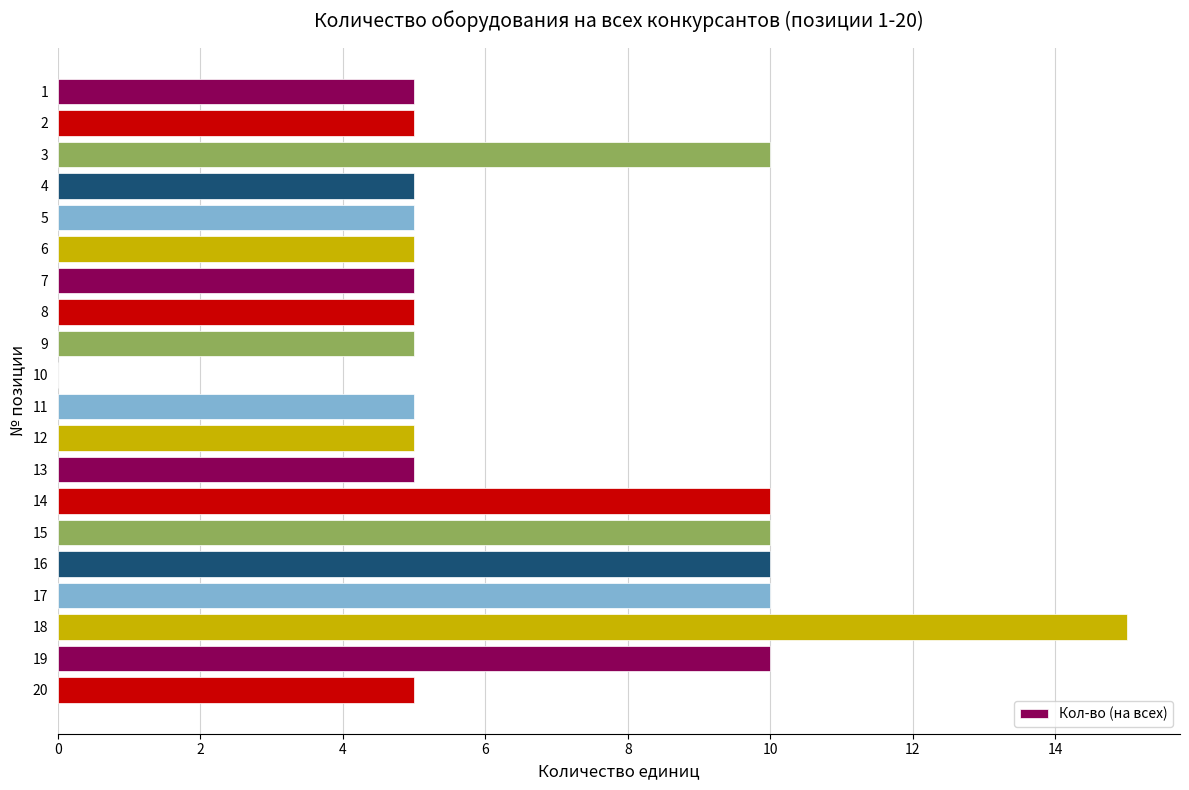

What is the change in value from 12 to 16?

+5